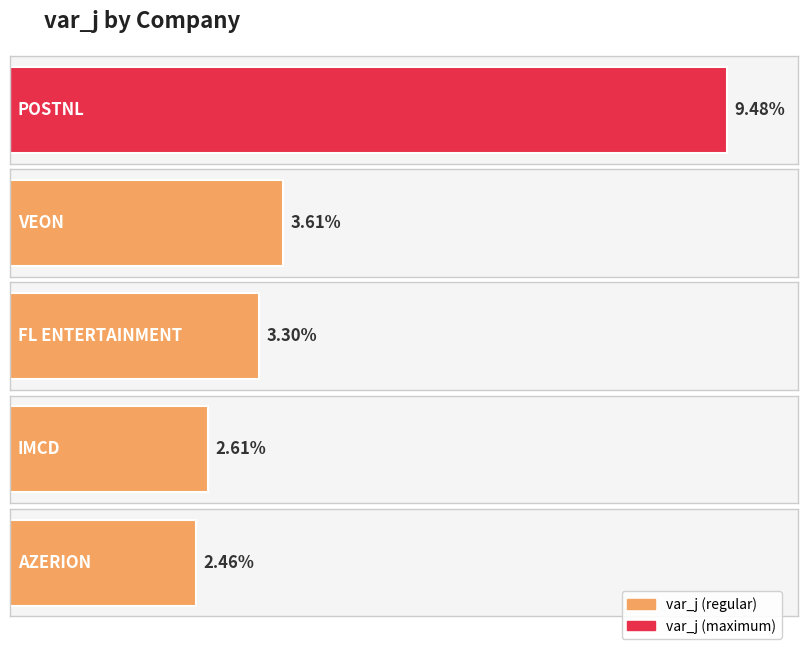

Reading right to left, transcribe all the data shown in this chart.

AZERION=2.5	IMCD=2.6	FL ENTERTAINMENT=3.3	VEON=3.6	POSTNL=9.5